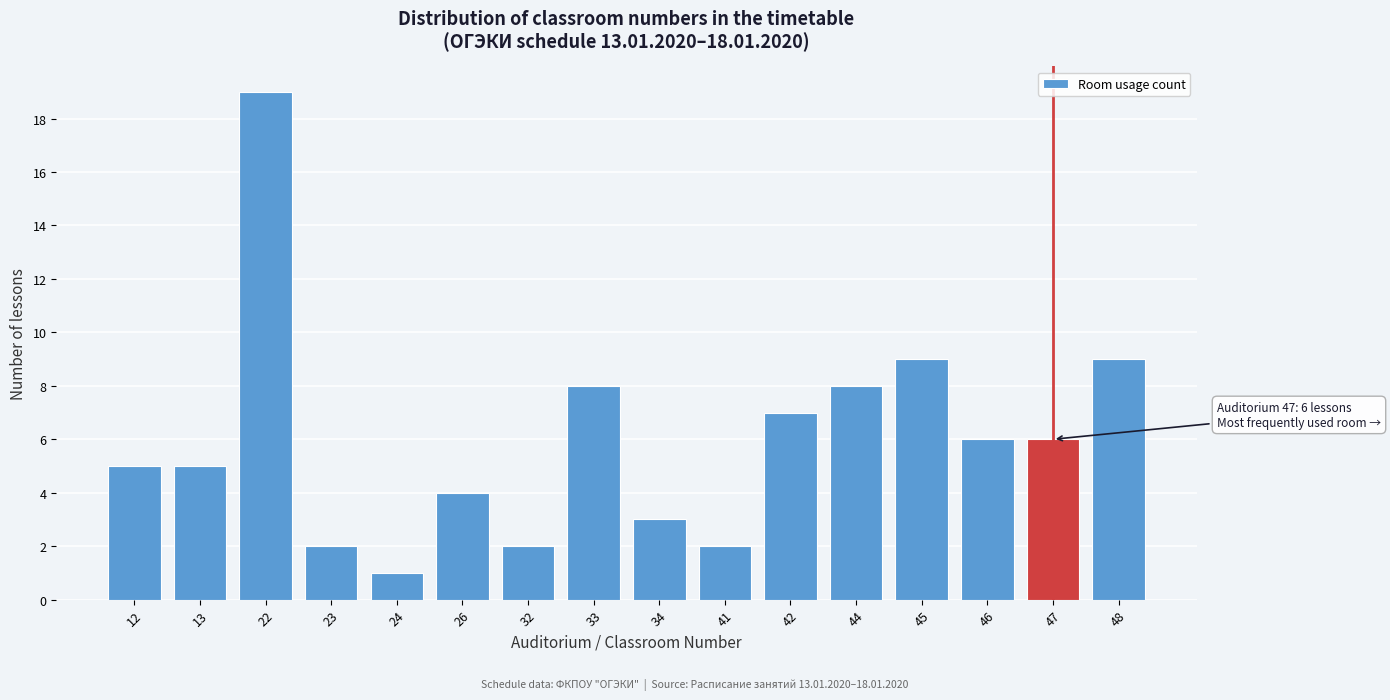

Reading left to right, what are all the values shown in this chart?

5	5	19	2	1	4	2	8	3	2	7	8	9	6	6	9